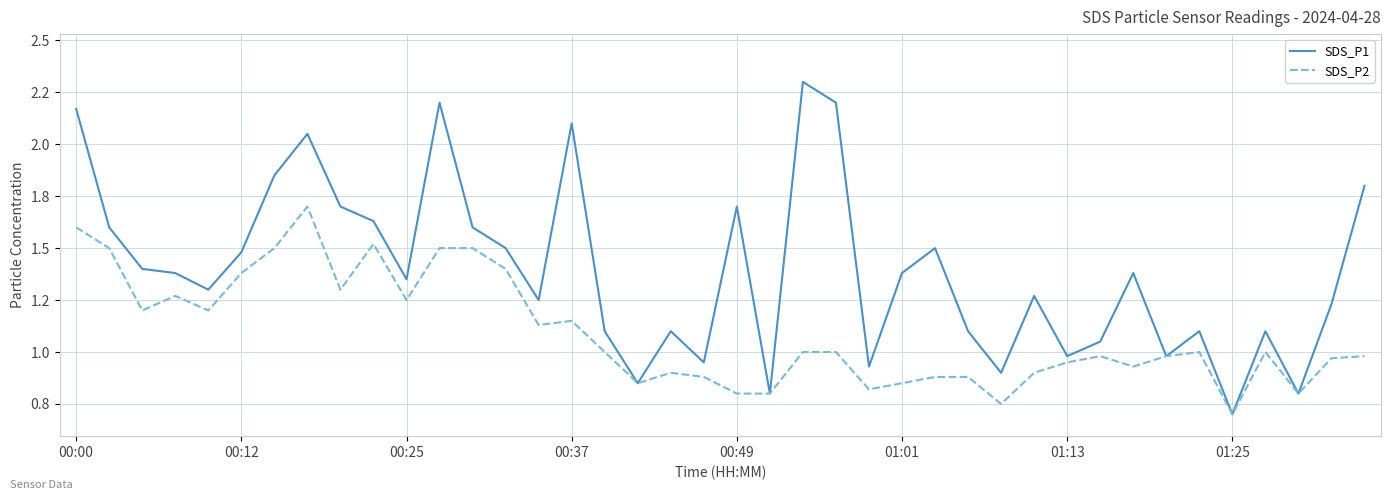

What are all the series names shown in the legend?

SDS_P1, SDS_P2